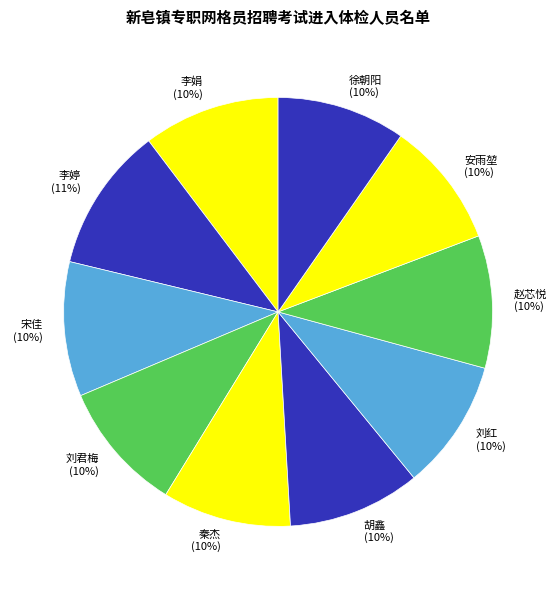

To the nearest percent, what is the difference between the largest and smallest slice percentages?

1%